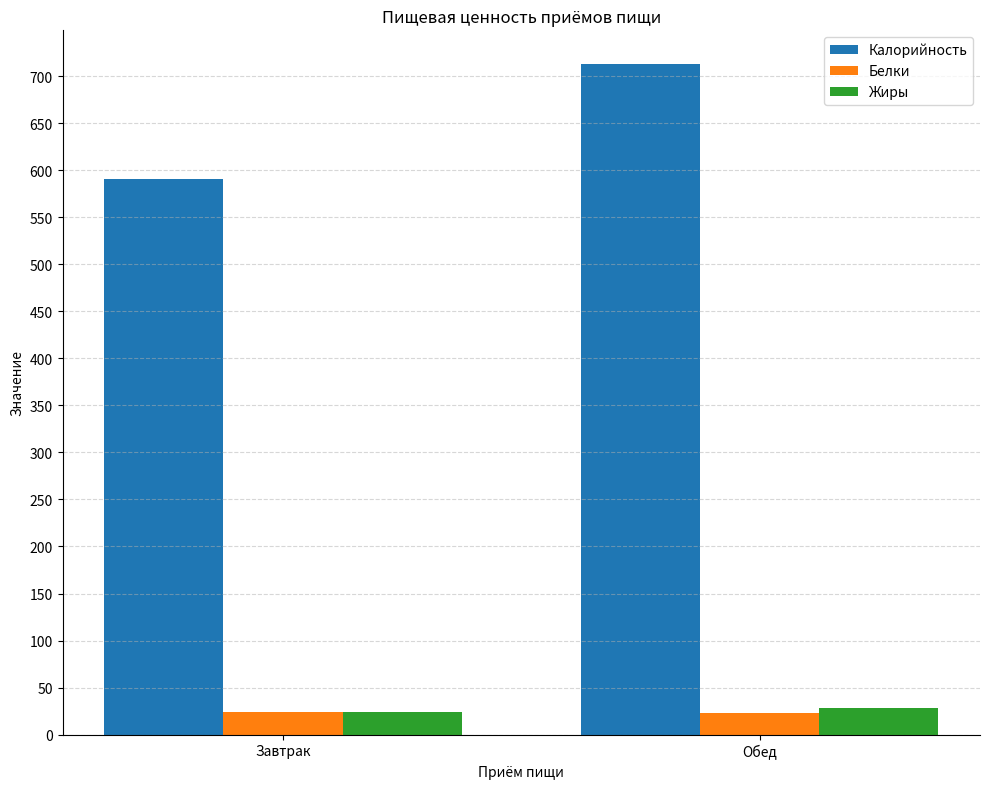

What value does the Калорийность series have at Завтрак?

591.1